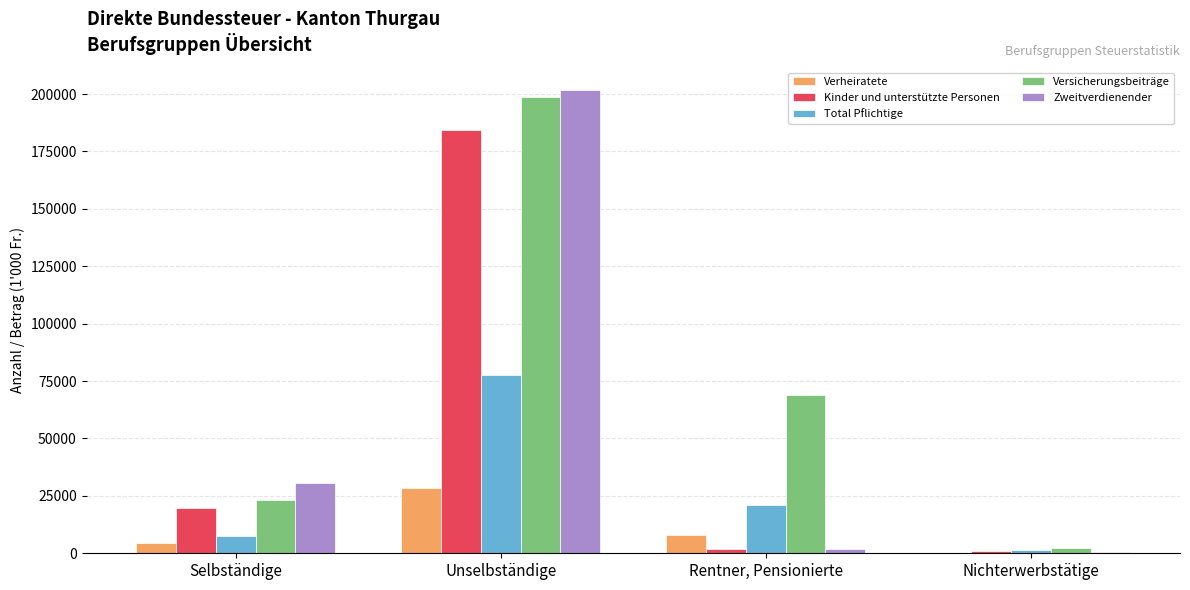

At which category is the sum across all series the highest?

Unselbständige